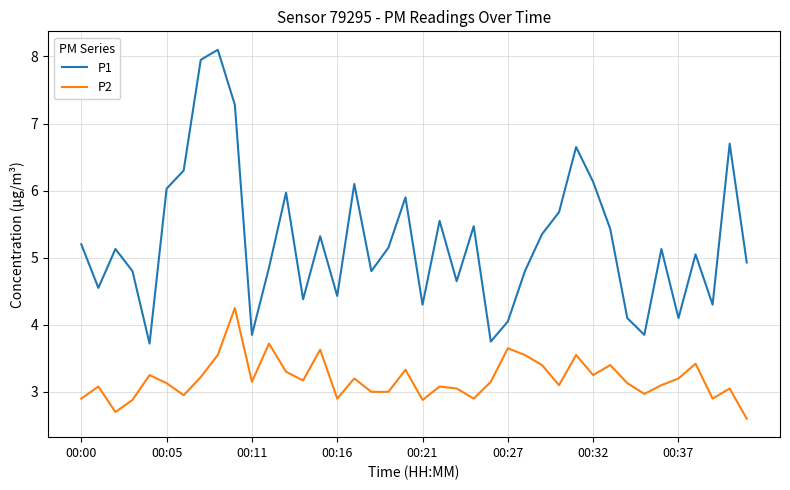

List the series in order of their overall mean, lowest first.

P2, P1